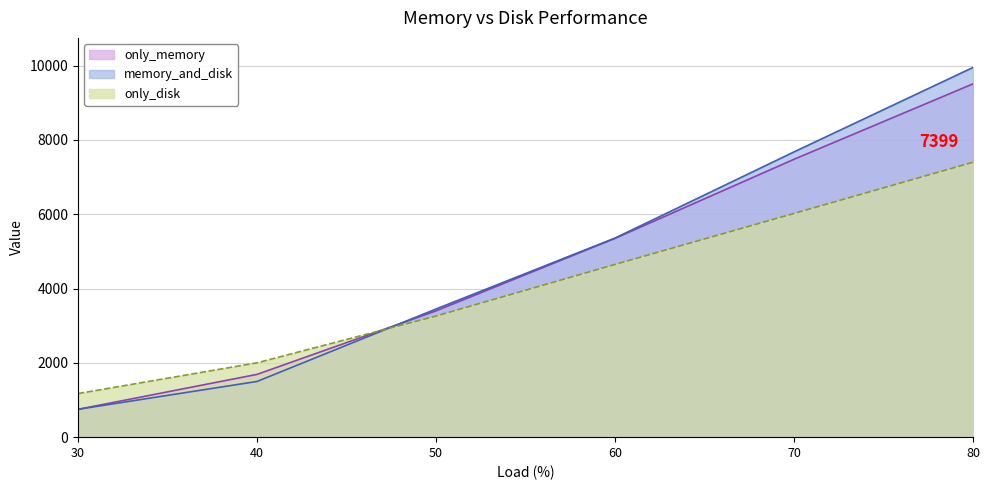

Reading left to right, extract all data points from this chart.

only_memory: 30=749.4	40=1689.6	50=3399.1	60=5350.1	70=7479.1	80=9509.0
memory_and_disk: 30=749.5	40=1499.1	50=3449.1	60=5358.7	70=7677.3	80=9950.2
only_disk: 30=1173.4	40=2001.0	50=3260.1	60=4649.1	70=6021.2	80=7398.9